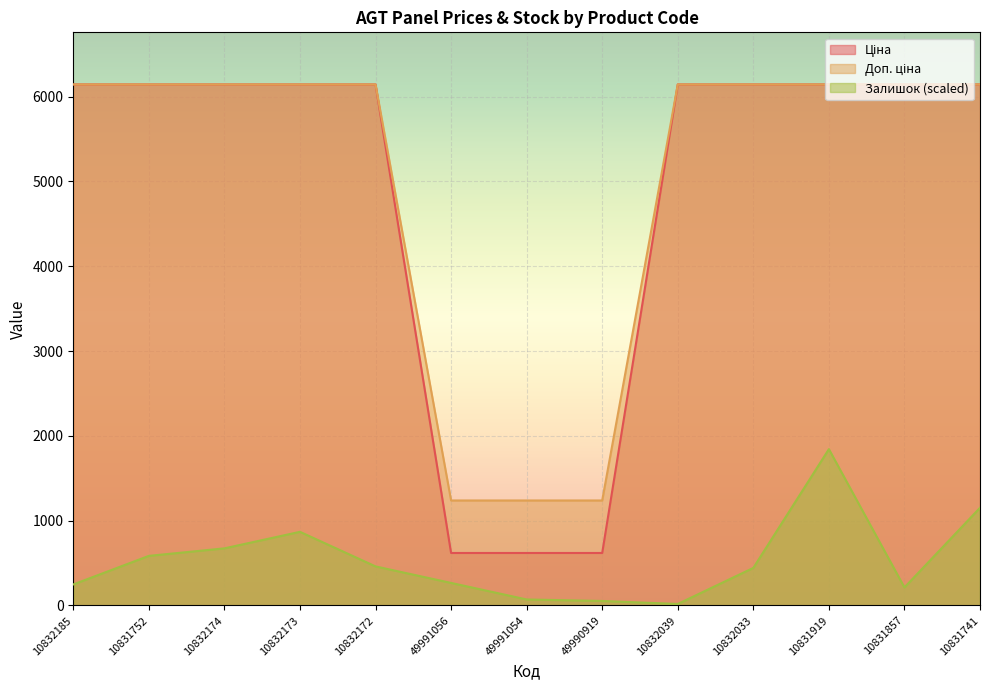

Reading left to right, extract all data points from this chart.

Ціна: 6143.2	6143.2	6143.2	6143.2	6143.2	1238.0	1238.0	1238.0	6143.2	6143.2	6143.2	6143.2	6143.2
Доп. ціна: 6143.2	6143.2	6143.2	6143.2	6143.2	618.9	618.9	618.9	6143.2	6143.2	6143.2	6143.2	6143.2
Залишок: 248.1	584.8	673.4	868.3	460.7	265.8	70.9	53.2	17.7	443.0	1843.0	212.7	1151.9